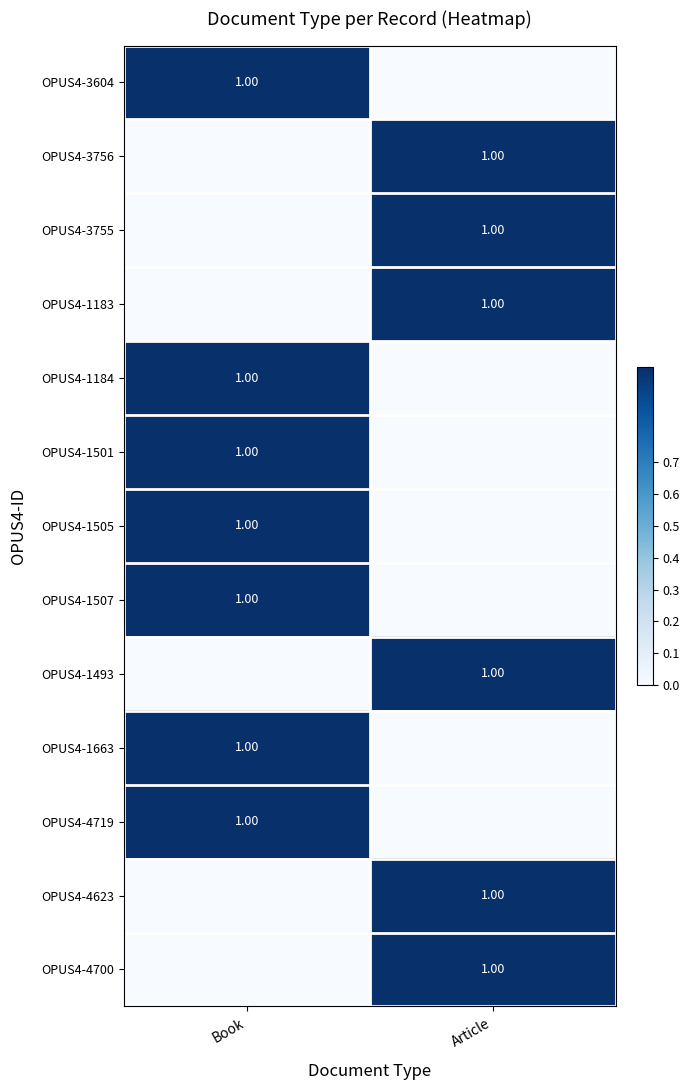

At how many categories does at least one series exceed 0?

2